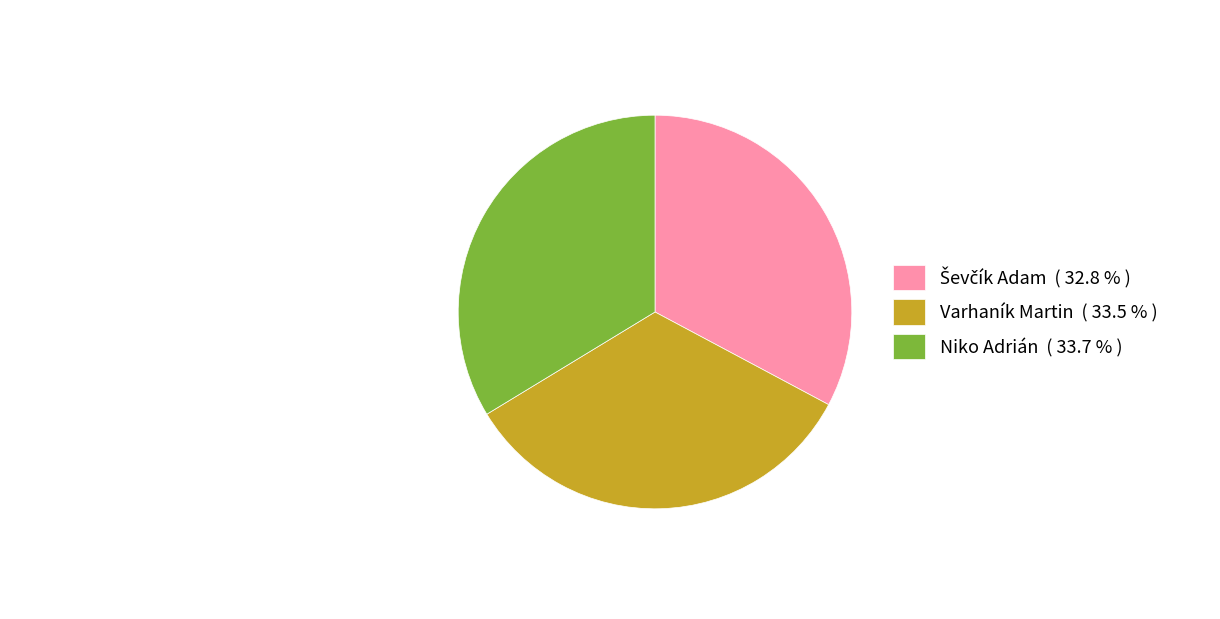

Is Varhaník Martin the majority of the pie?

No